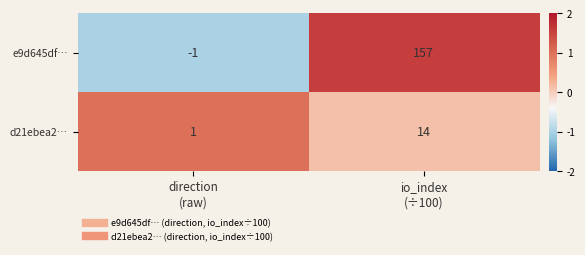

Reading left to right, extract all data points from this chart.

e9d645df…: -1	157
d21ebea2…: 1	14